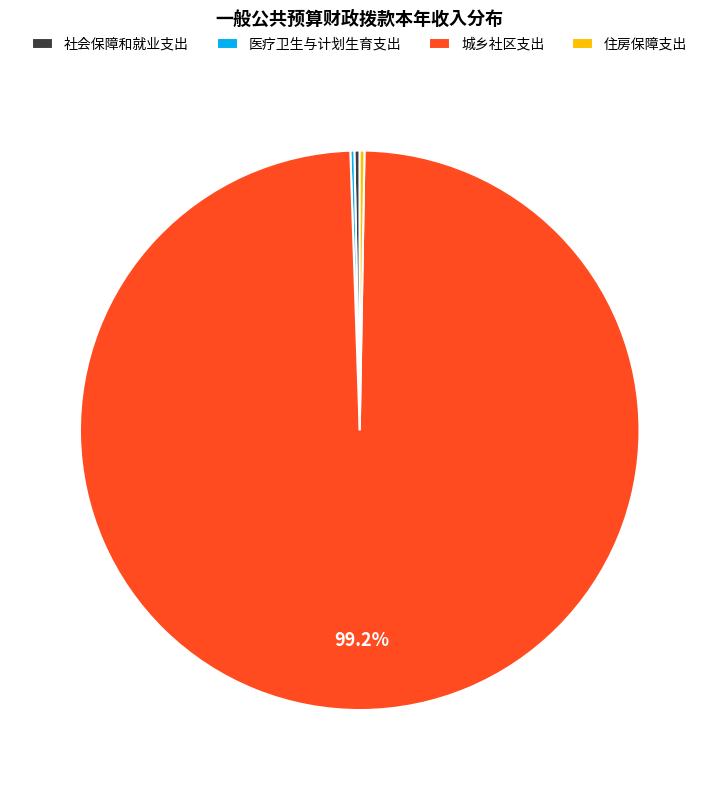

Which slice is the largest?

城乡社区支出